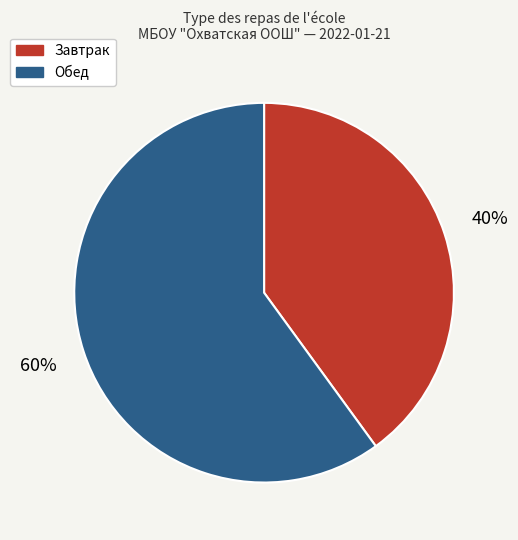

True or false: Обед accounts for 69% of the total.

False